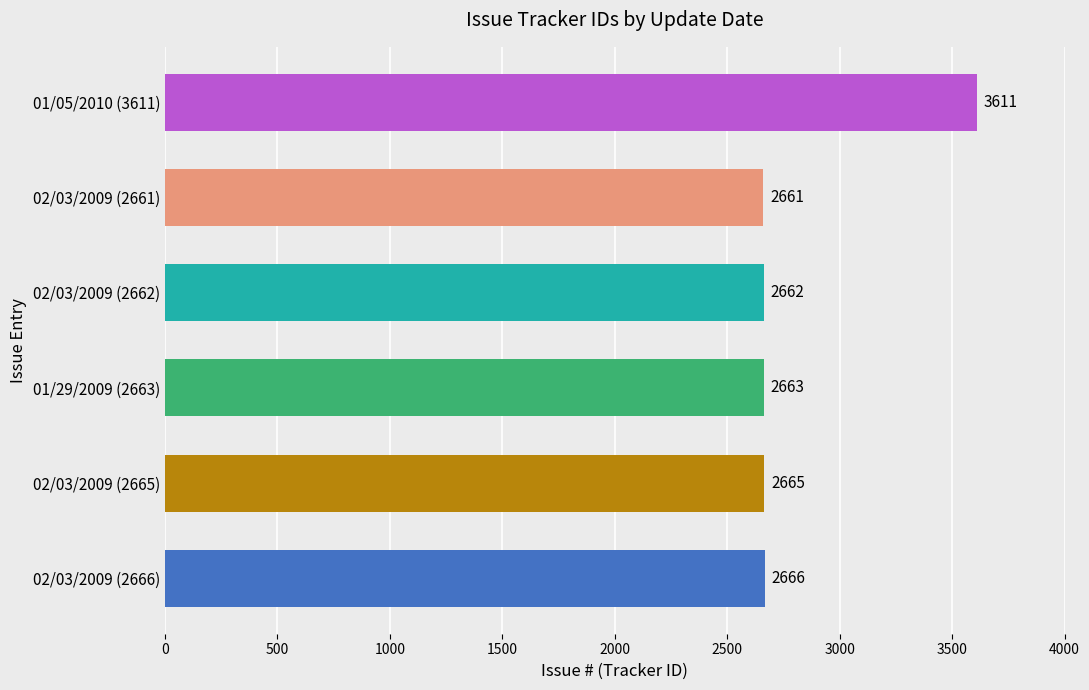

Count the number of data series in this chart.

1